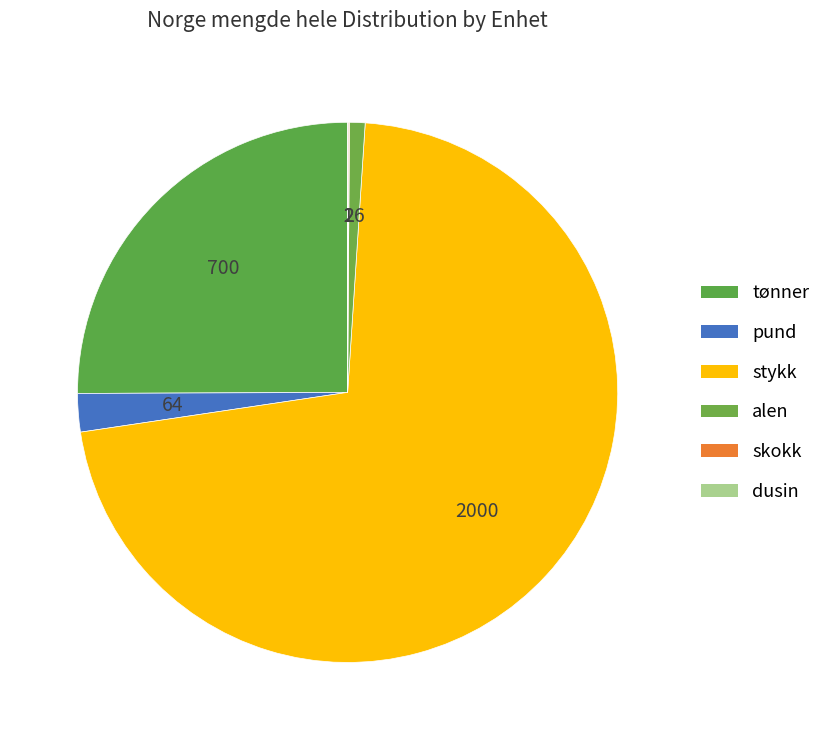

Which category has the biggest portion of the pie?

stykk